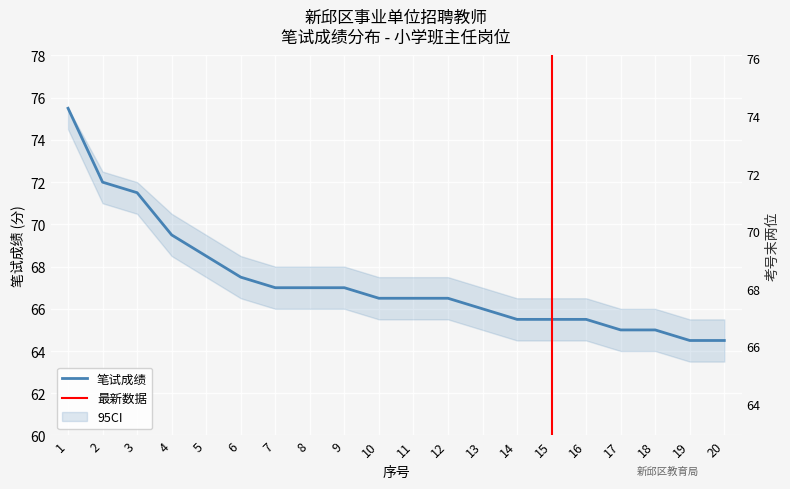

How many lines are shown in the chart?

1